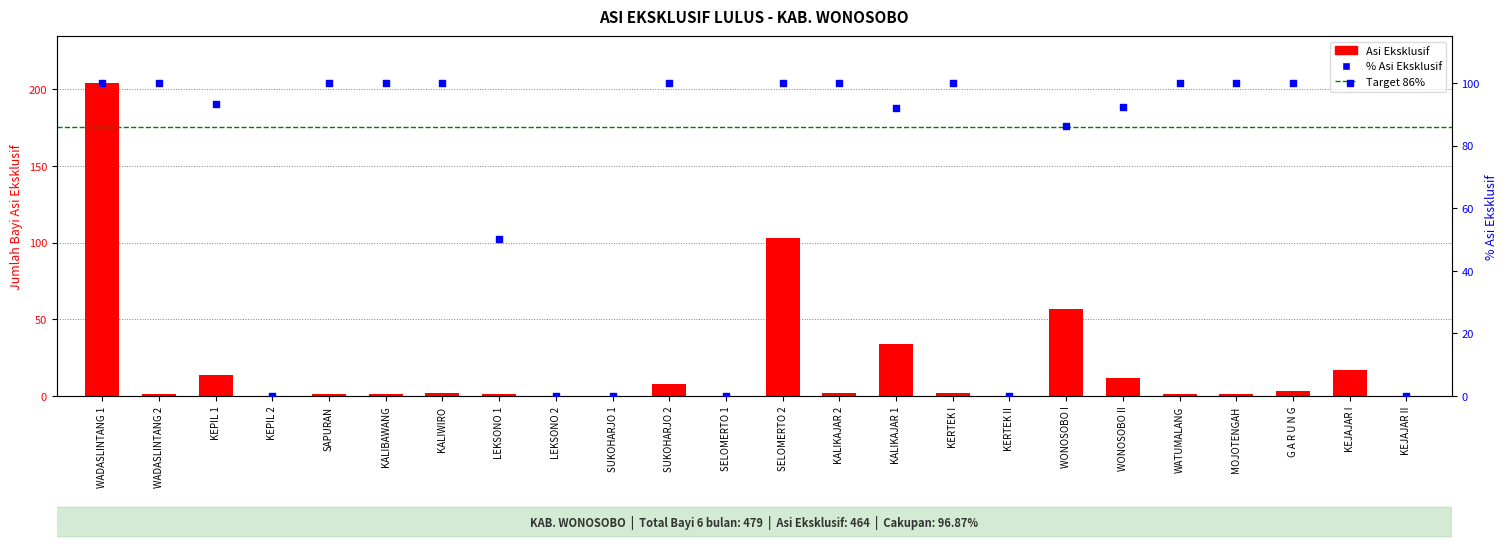

At how many categories does at least one series exceed 84?

17